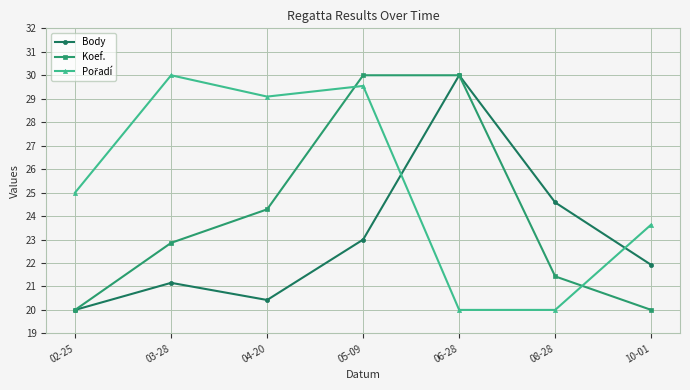

Rank the categories by Body value from highest to lowest.

06-28, 08-28, 05-09, 10-01, 03-28, 04-20, 02-25